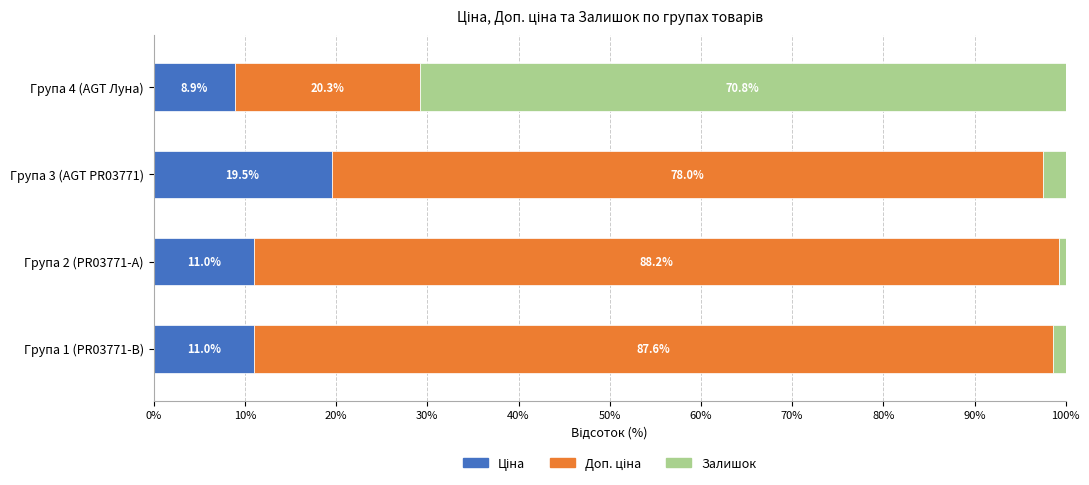

What is the total value across all series at Група 4 (AGT Луна)?

100.0